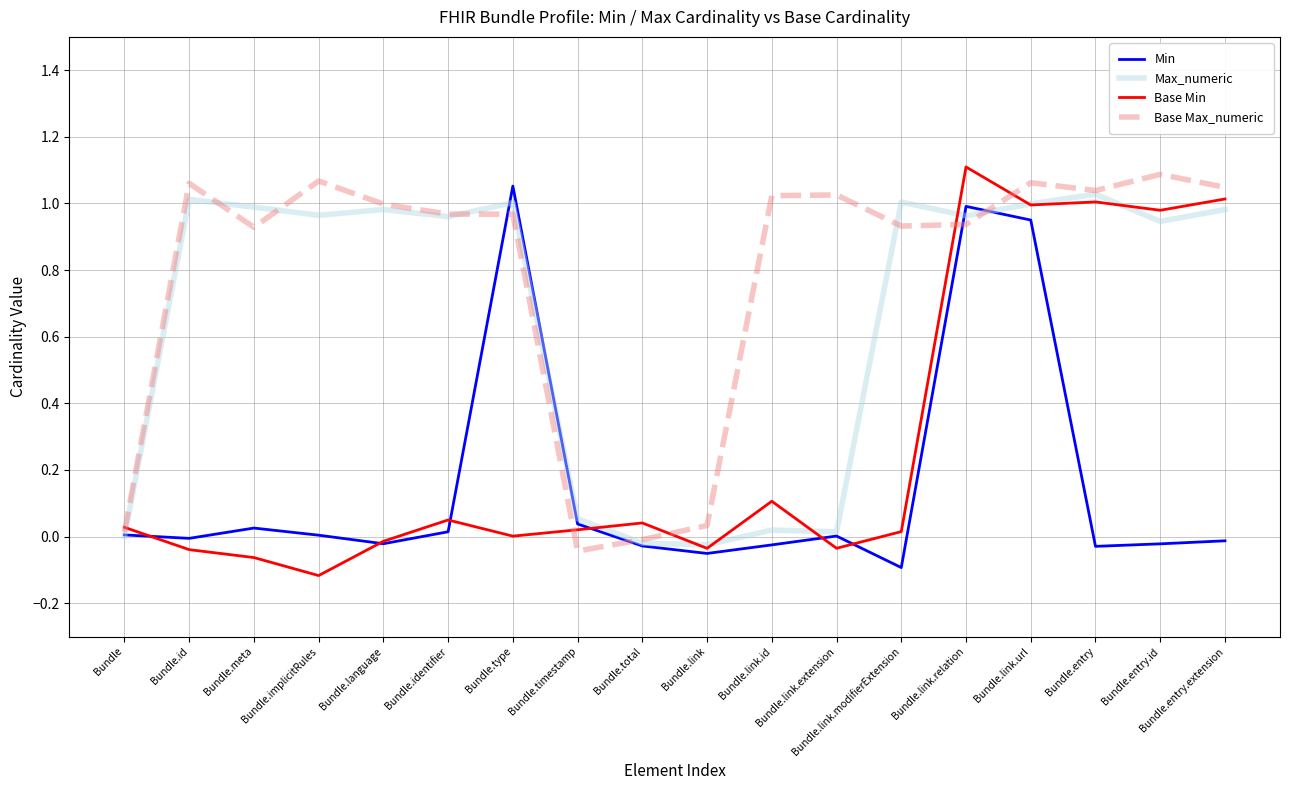

Where is the first local maximum for Base Max_numeric?

Bundle.id